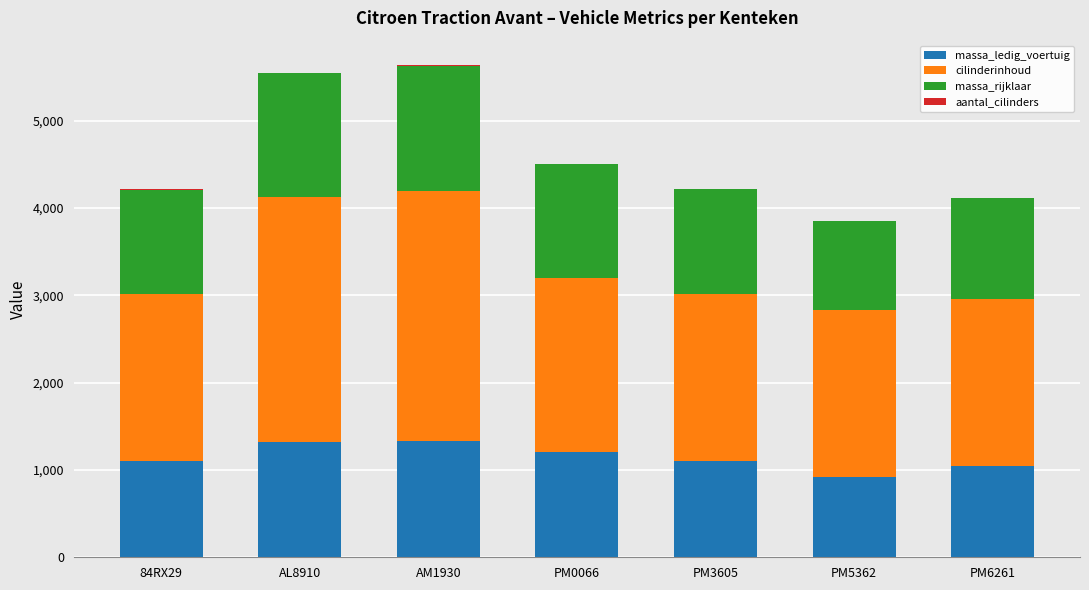

The value of massa_ledig_voertuig at 84RX29 is 1099. True or false?

True